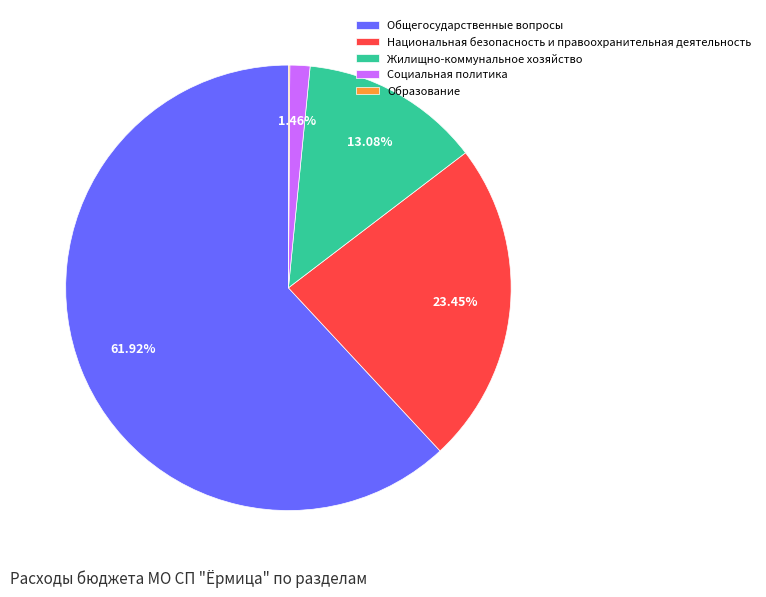

What is the ratio of the value at Жилищно-коммунальное хозяйство to the value at Национальная безопасность и правоохранительная деятельность?

0.6